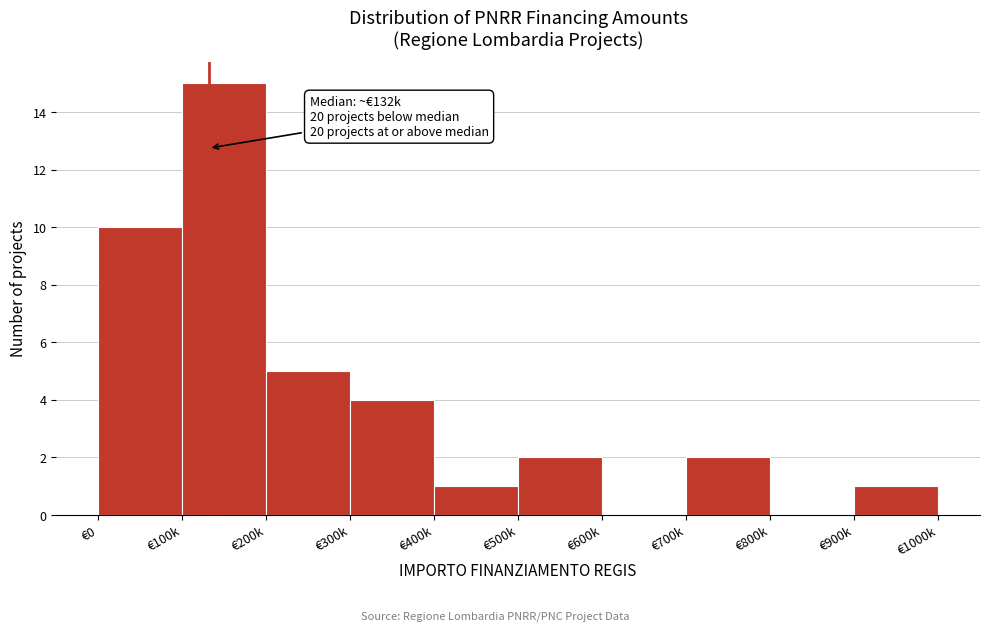

Reading left to right, extract all data points from this chart.

€0=10	€100k=15	€200k=5	€300k=4	€400k=1	€500k=2	€600k=0	€700k=2	€800k=0	€900k=1